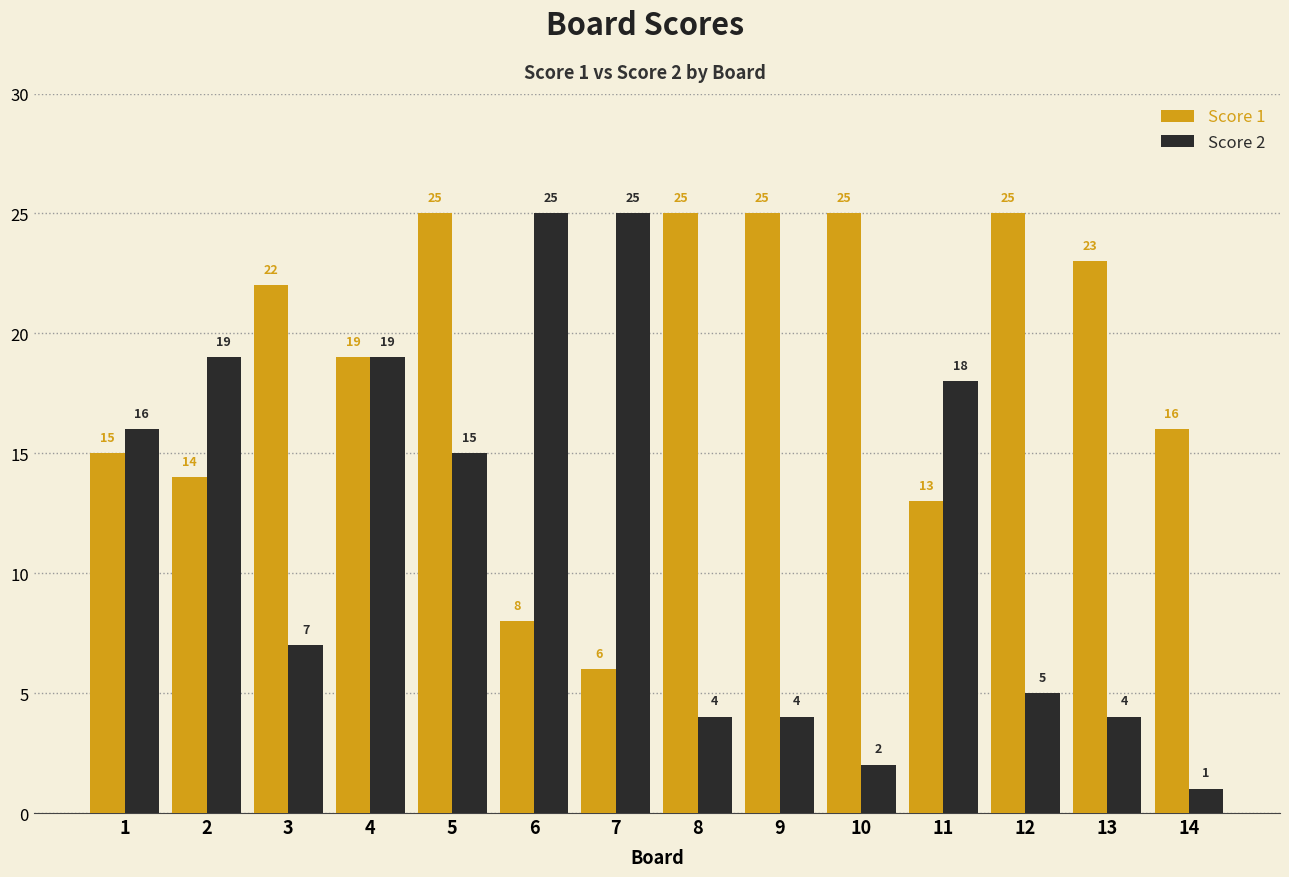

What is the spread (max minus min) of values at 1?

1